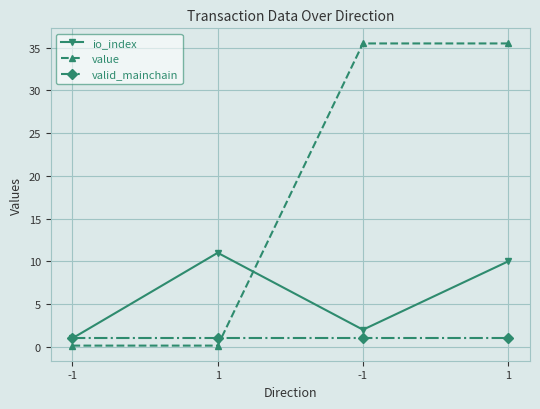

At 1, list the series in order from smallest to largest.

value, valid_mainchain, io_index